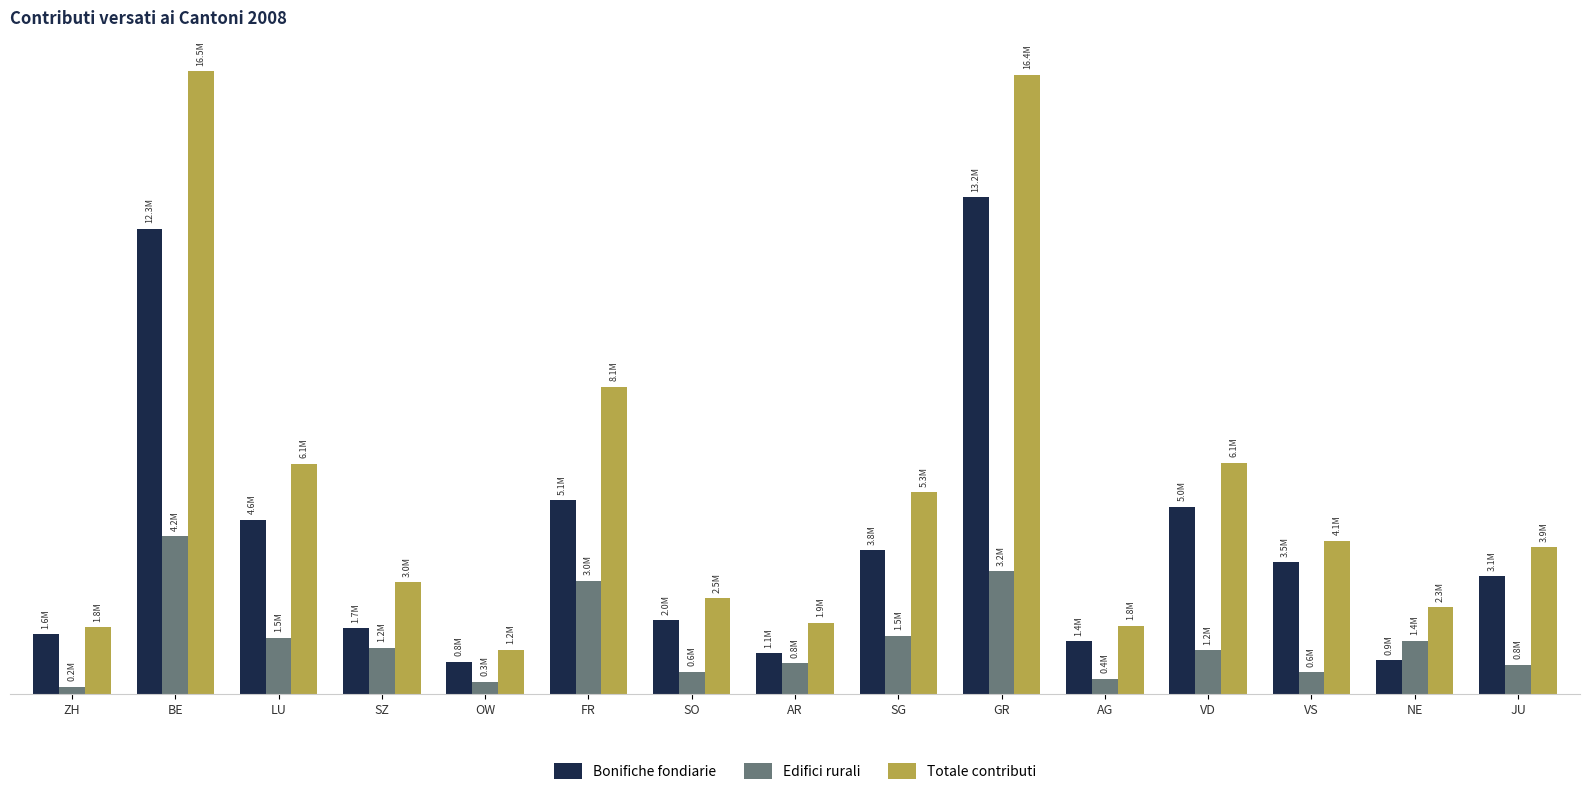

Where does the Totale contributi series first go above 3891300?

BE